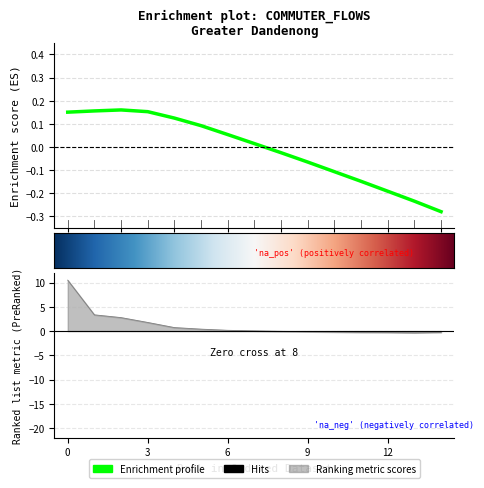

Reading left to right, extract all data points from this chart.

10.5	3.3	2.8	1.8	0.7	0.4	0.2	0.1	-0.0	-0.1	-0.2	-0.3	-0.3	-0.4	-0.3